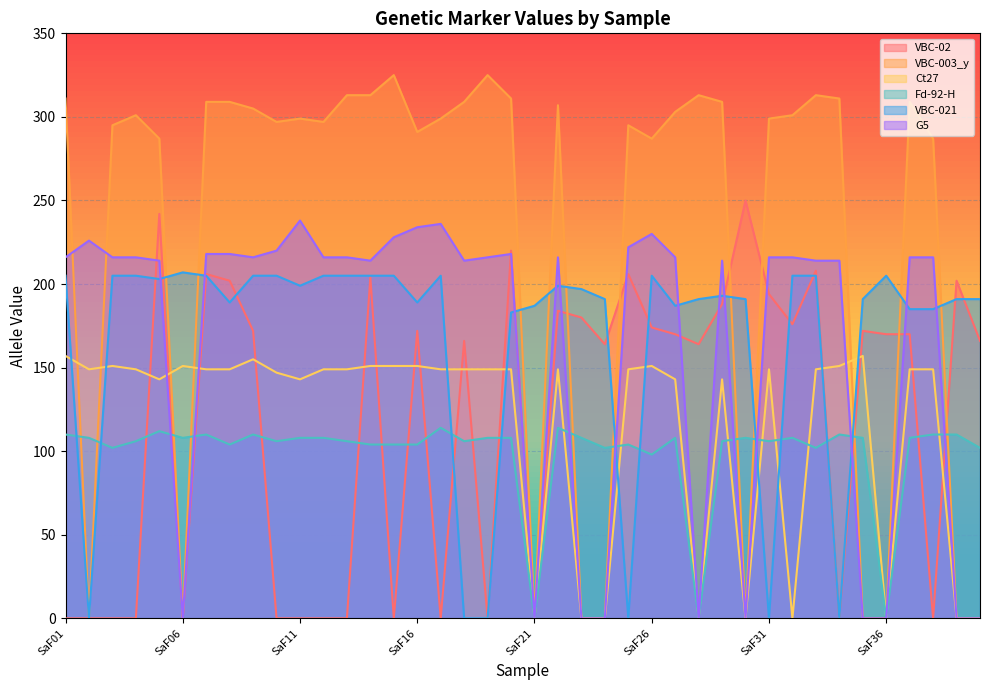

Reading right to left, extract all data points from this chart.

VBC-02: 166	202	0	170	170	172	0	208	176	194	250	188	164	170	174	206	164	180	184	0	220	0	166	0	172	0	204	0	0	0	0	172	202	206	0	242	0	0	0	0
VBC-003_y: 0	0	287	309	0	0	311	313	301	299	0	309	313	303	287	295	0	0	307	0	311	325	309	299	291	325	313	313	297	299	297	305	309	309	0	287	301	295	0	311
Ct27: 0	0	149	149	0	157	151	149	0	149	0	143	0	143	151	149	0	0	149	0	149	149	149	149	151	151	151	149	149	143	147	155	149	149	151	143	149	151	149	157
Fd-92-H: 102	110	110	108	0	108	110	102	108	106	108	106	0	108	98	104	102	108	114	0	108	108	106	114	104	104	104	106	108	108	106	110	104	110	108	112	106	102	108	110
VBC-021: 191	191	185	185	205	191	0	205	205	0	191	193	191	187	205	0	191	197	199	187	183	0	0	205	189	205	205	205	205	199	205	205	189	205	207	203	205	205	0	205
G5: 0	0	216	216	0	0	214	214	216	216	0	214	0	216	230	222	0	0	216	0	218	216	214	236	234	228	214	216	216	238	220	216	218	218	0	214	216	216	226	216